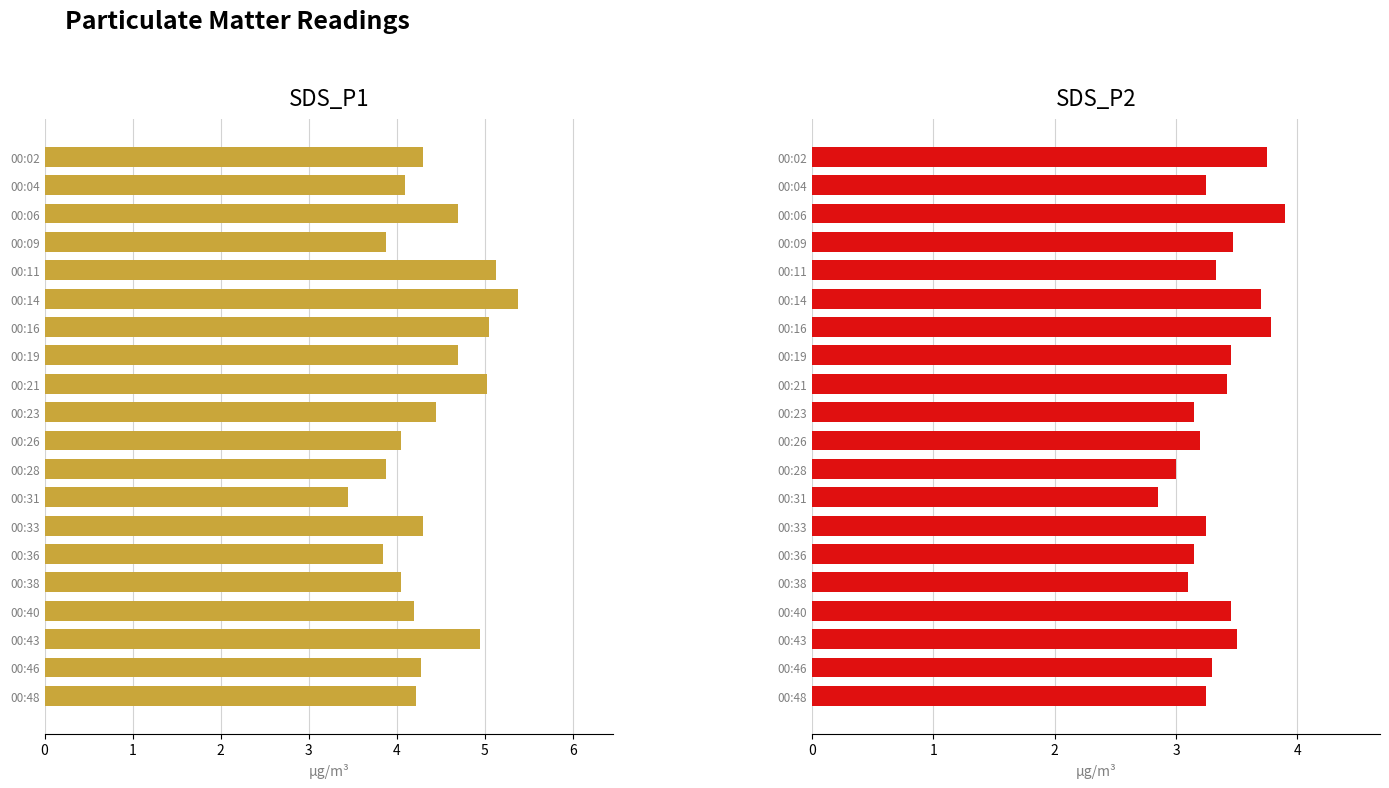

What is the maximum value for SDS_P1?

5.4